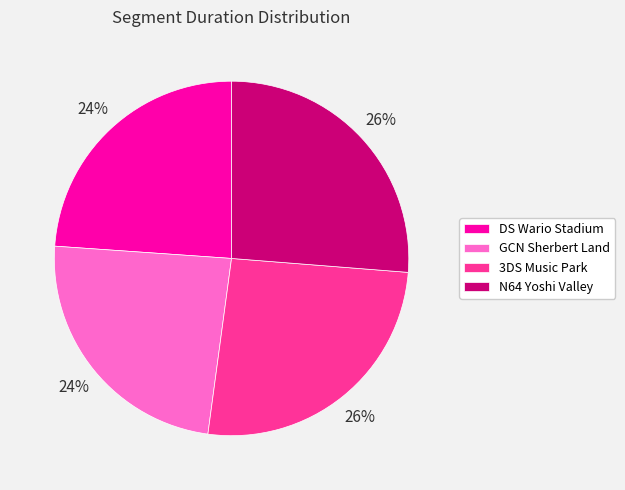

To the nearest percent, what portion does 3DS Music Park represent?

26%